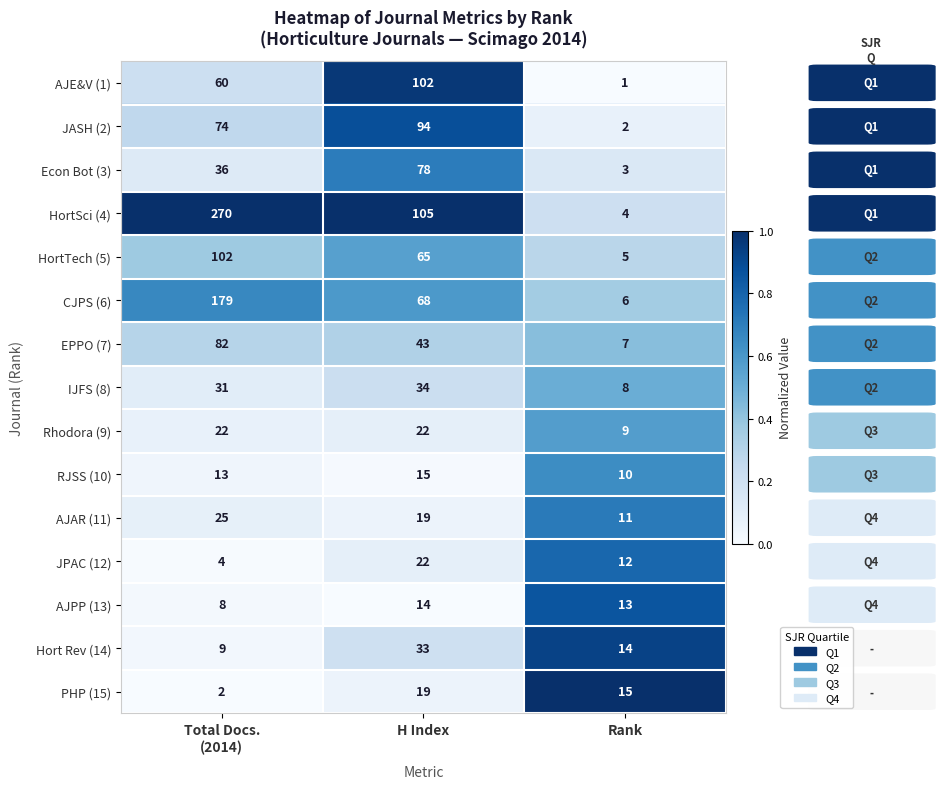

The value of HortSci (4) at H Index is 153. True or false?

False